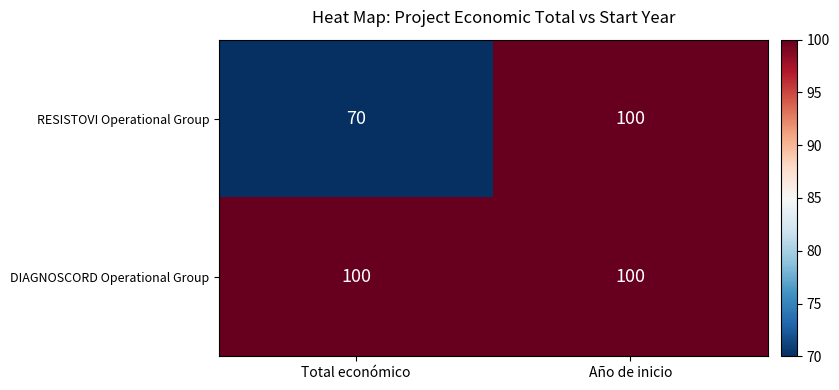

Reading right to left, extract all data points from this chart.

RESISTOVI Operational Group: Año de inicio=100	Total económico=70
DIAGNOSCORD Operational Group: Año de inicio=100	Total económico=100